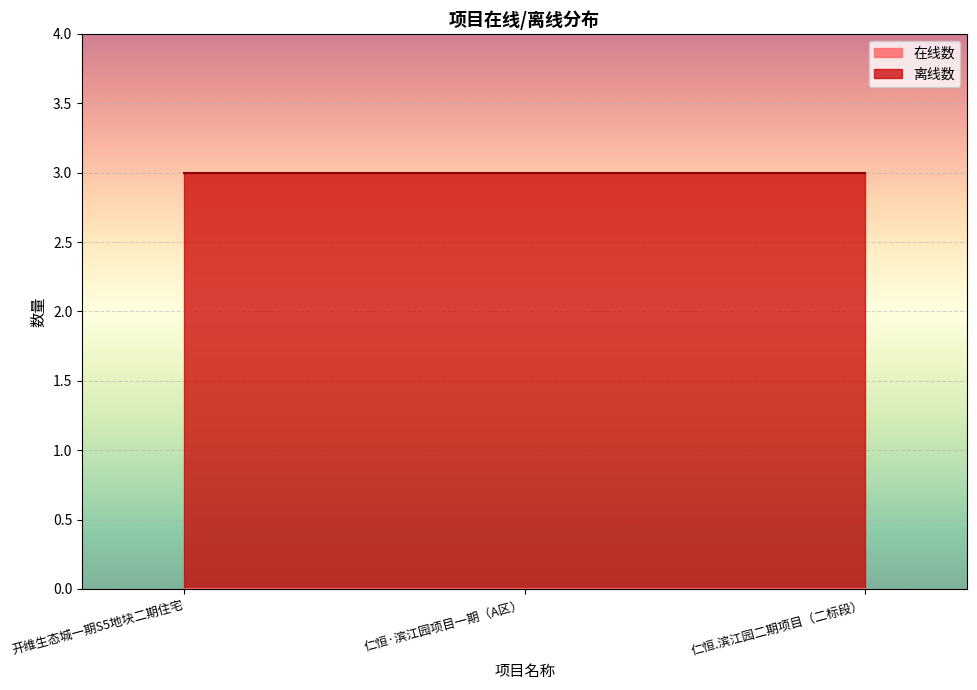

At which label does 离线数 reach its peak?

开维生态城一期S5地块二期住宅